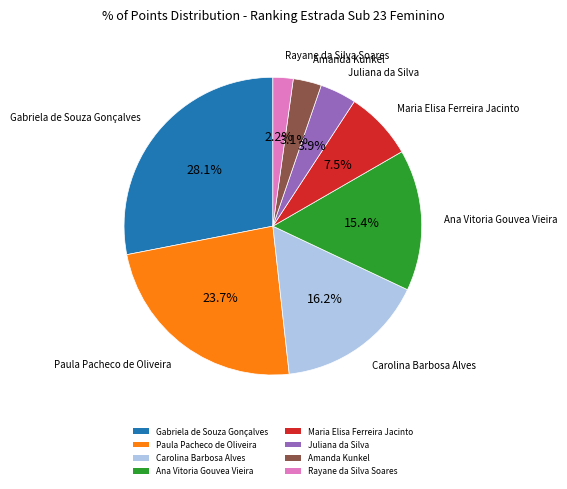

How many segments does this pie chart have?

8